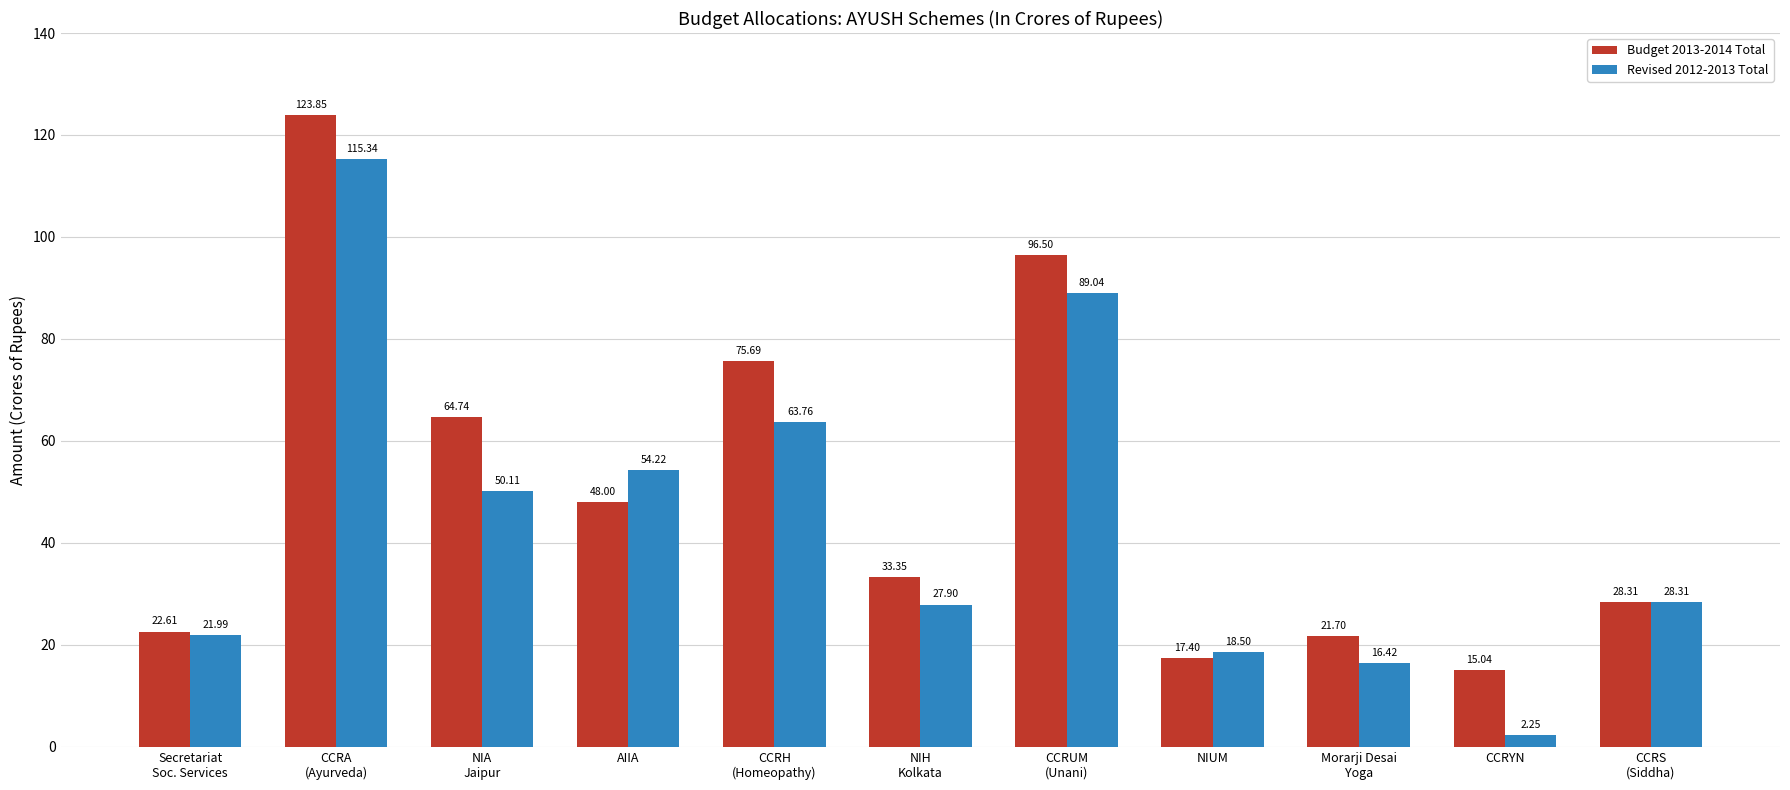

Which series has the widest spread of values?

Revised 2012-2013 Total